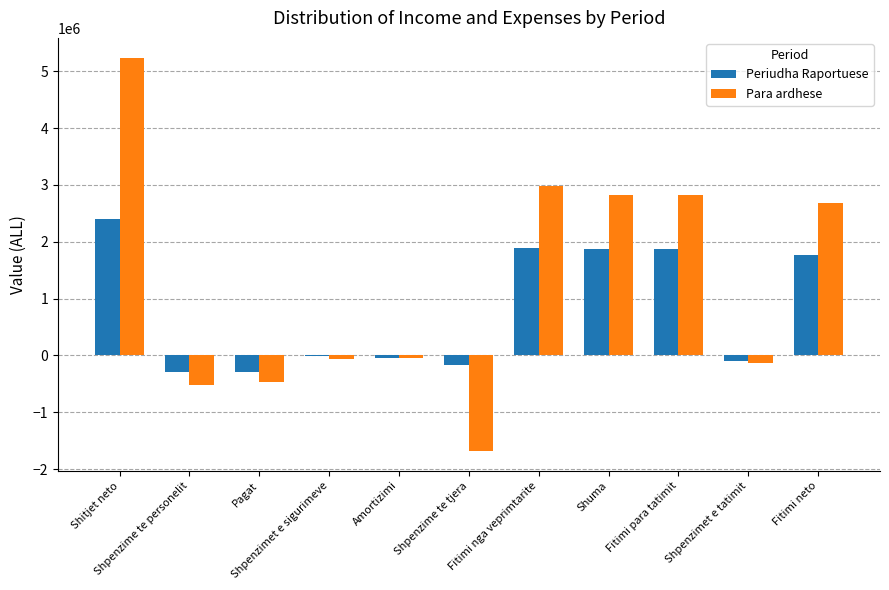

How many values in the Para ardhese series exceed -51950?

5